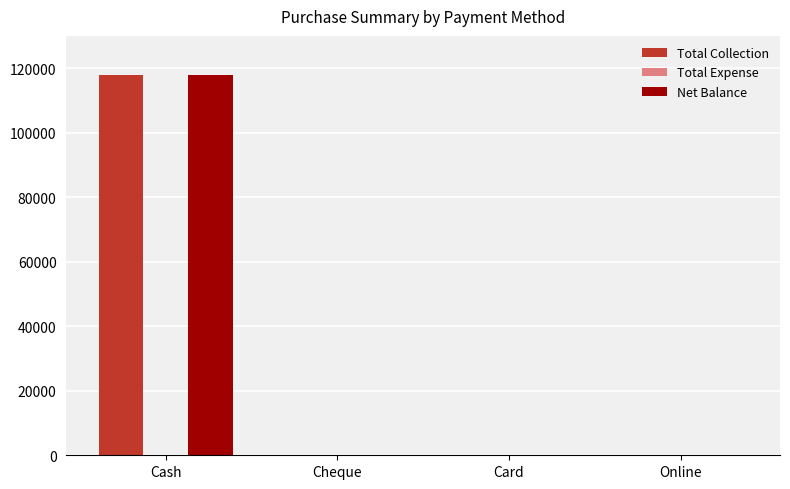

At which category is the sum across all series the highest?

Cash